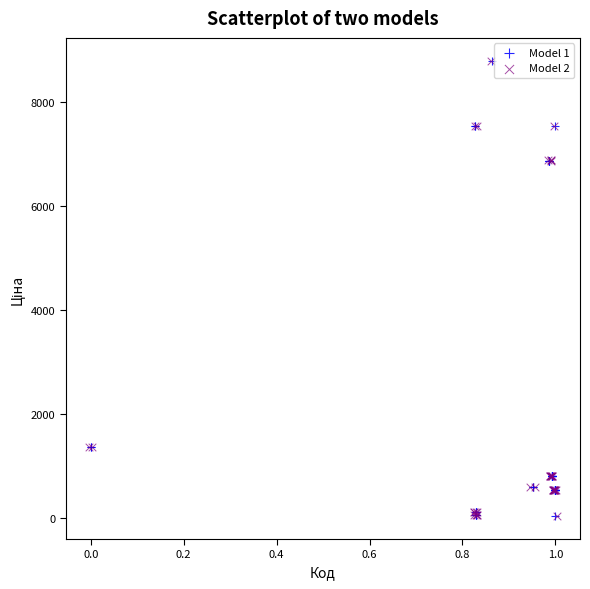

What are all the series names shown in the legend?

Model 1, Model 2